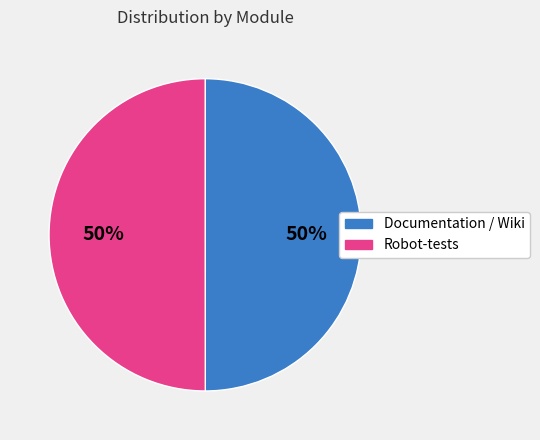

To the nearest percent, what percentage of the pie is Documentation / Wiki?

50%